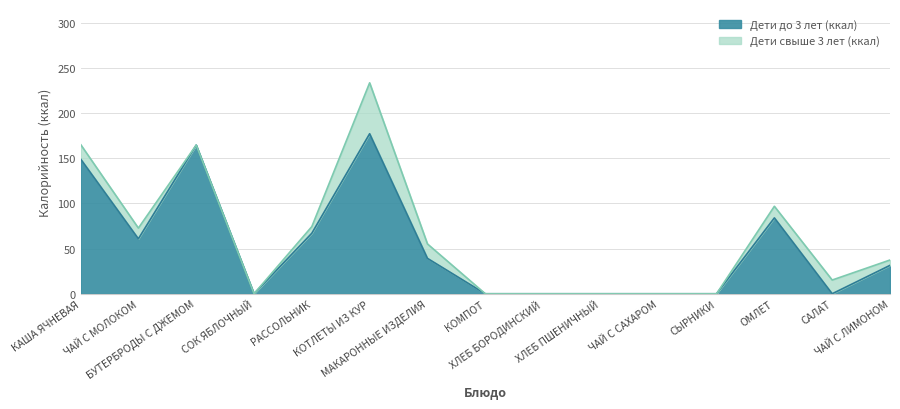

Reading left to right, what are all the values shown in this chart?

Дети до 3 лет (ккал): 149.2	60.8	164.5	0.0	67.0	177.1	39.2	0.0	0.0	0.0	0.0	0.0	83.9	0.0	31.4
Дети свыше 3 лет (ккал): 165.3	72.7	164.5	0.0	74.3	233.4	55.1	0.0	0.0	0.0	0.0	0.0	96.8	15.2	37.4